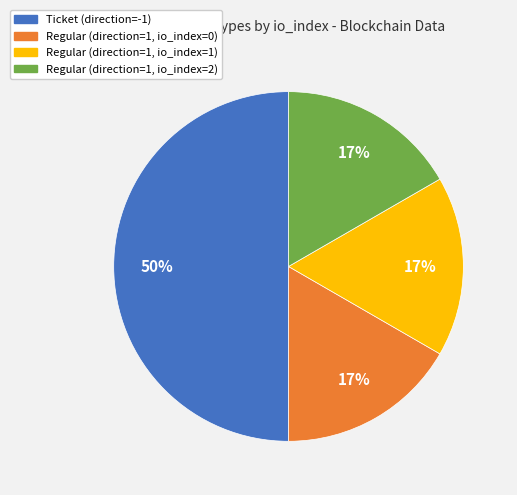

To the nearest percent, what is the average slice percentage?

25%